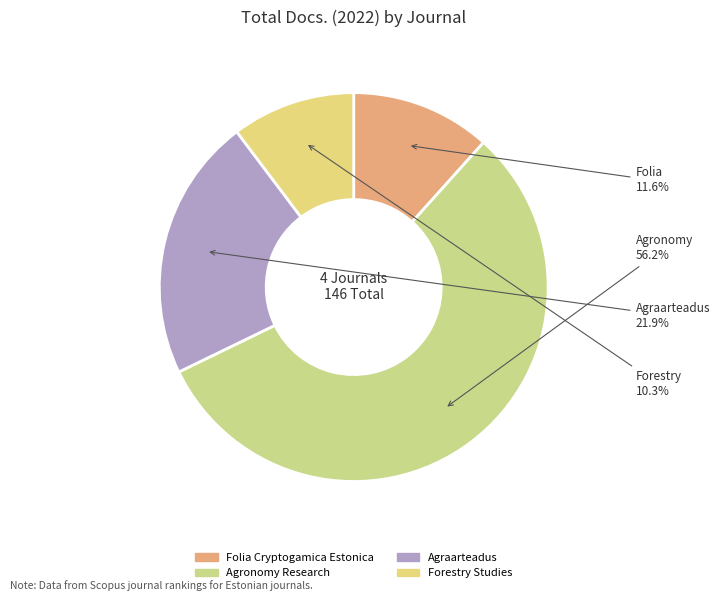

Count the number of slices in the pie.

4